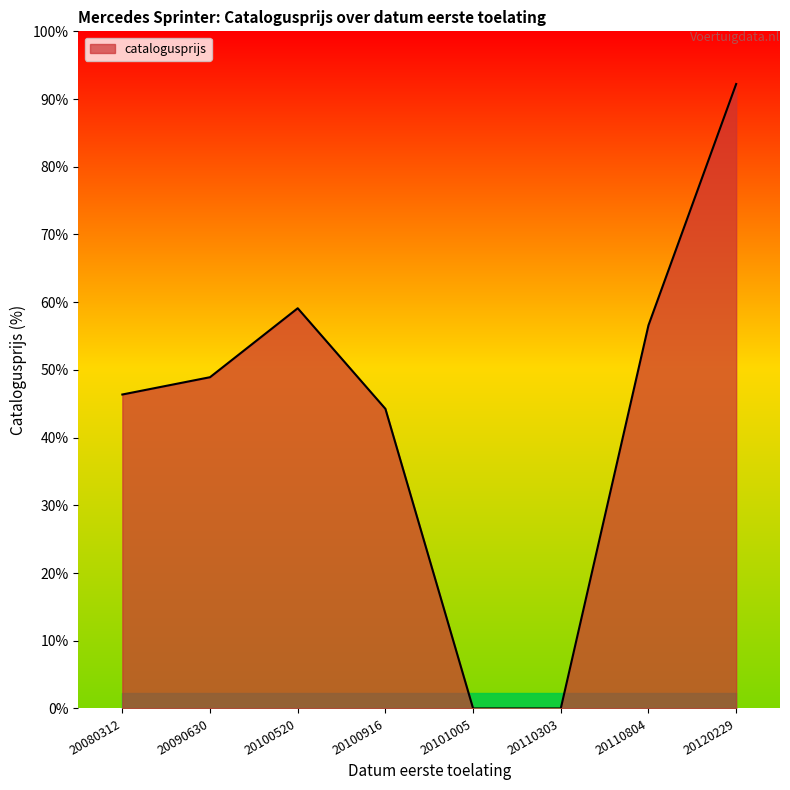

Is this an area chart (filled region under the line)?

Yes